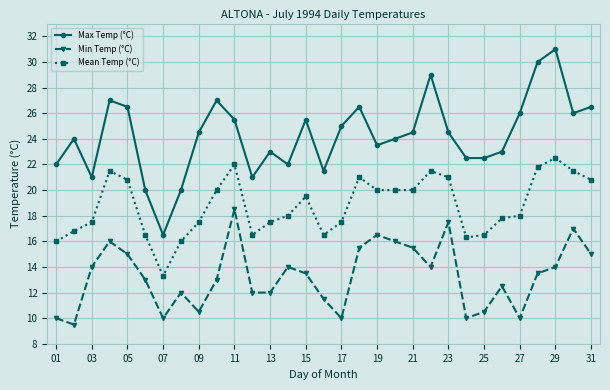

Reading left to right, what are all the values shown in this chart?

Max Temp (°C): 22.0	24.0	21.0	27.0	26.5	20.0	16.5	20.0	24.5	27.0	25.5	21.0	23.0	22.0	25.5	21.5	25.0	26.5	23.5	24.0	24.5	29.0	24.5	22.5	22.5	23.0	26.0	30.0	31.0	26.0	26.5
Min Temp (°C): 10.0	9.5	14.0	16.0	15.0	13.0	10.0	12.0	10.5	13.0	18.5	12.0	12.0	14.0	13.5	11.5	10.0	15.5	16.5	16.0	15.5	14.0	17.5	10.0	10.5	12.5	10.0	13.5	14.0	17.0	15.0
Mean Temp (°C): 16.0	16.8	17.5	21.5	20.8	16.5	13.3	16.0	17.5	20.0	22.0	16.5	17.5	18.0	19.5	16.5	17.5	21.0	20.0	20.0	20.0	21.5	21.0	16.3	16.5	17.8	18.0	21.8	22.5	21.5	20.8